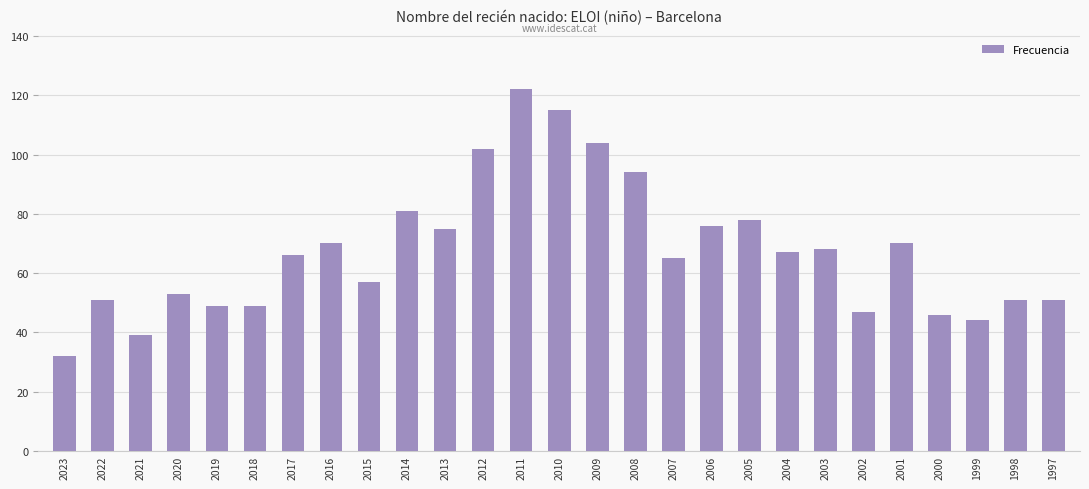

What is the smallest value displayed?

32